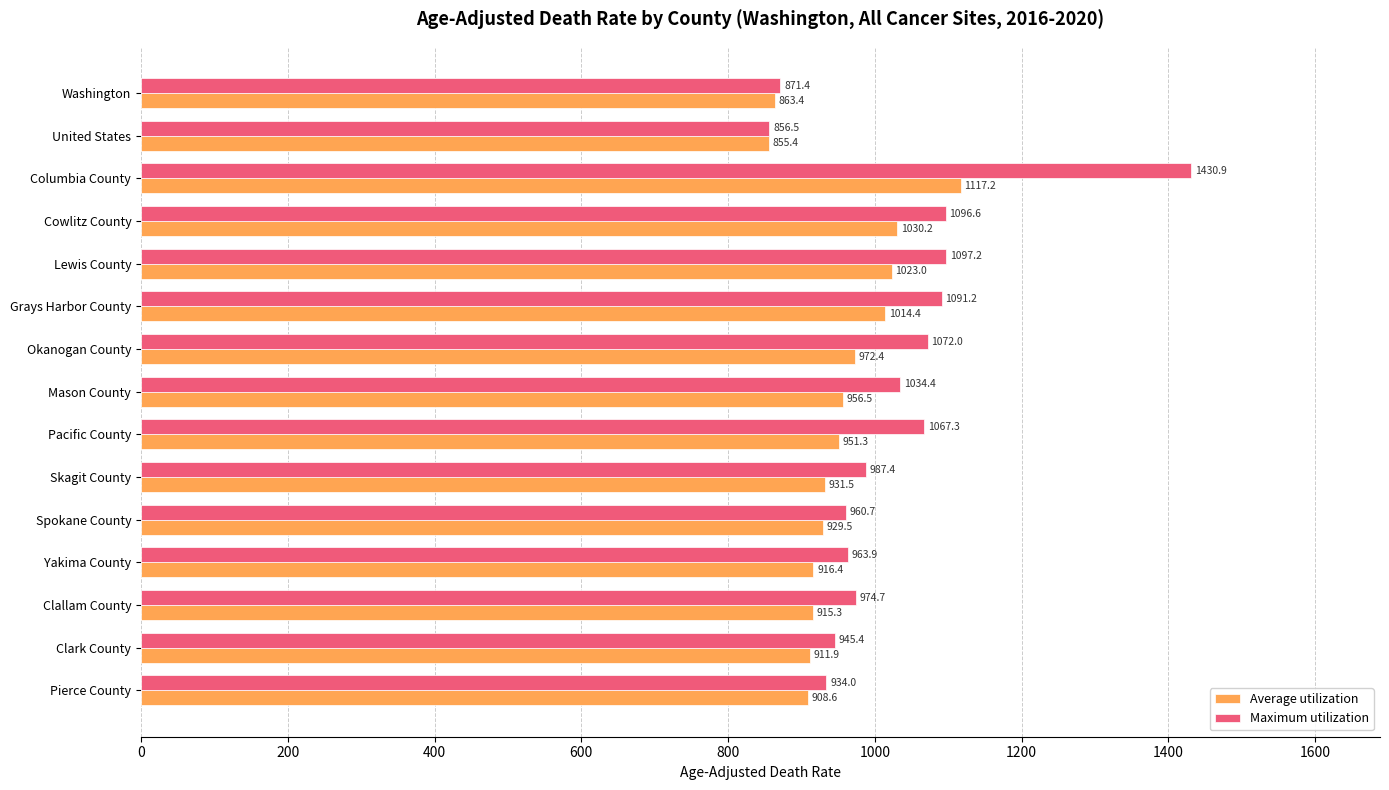

Rank the series at Yakima County from lowest to highest value.

Average utilization, Maximum utilization